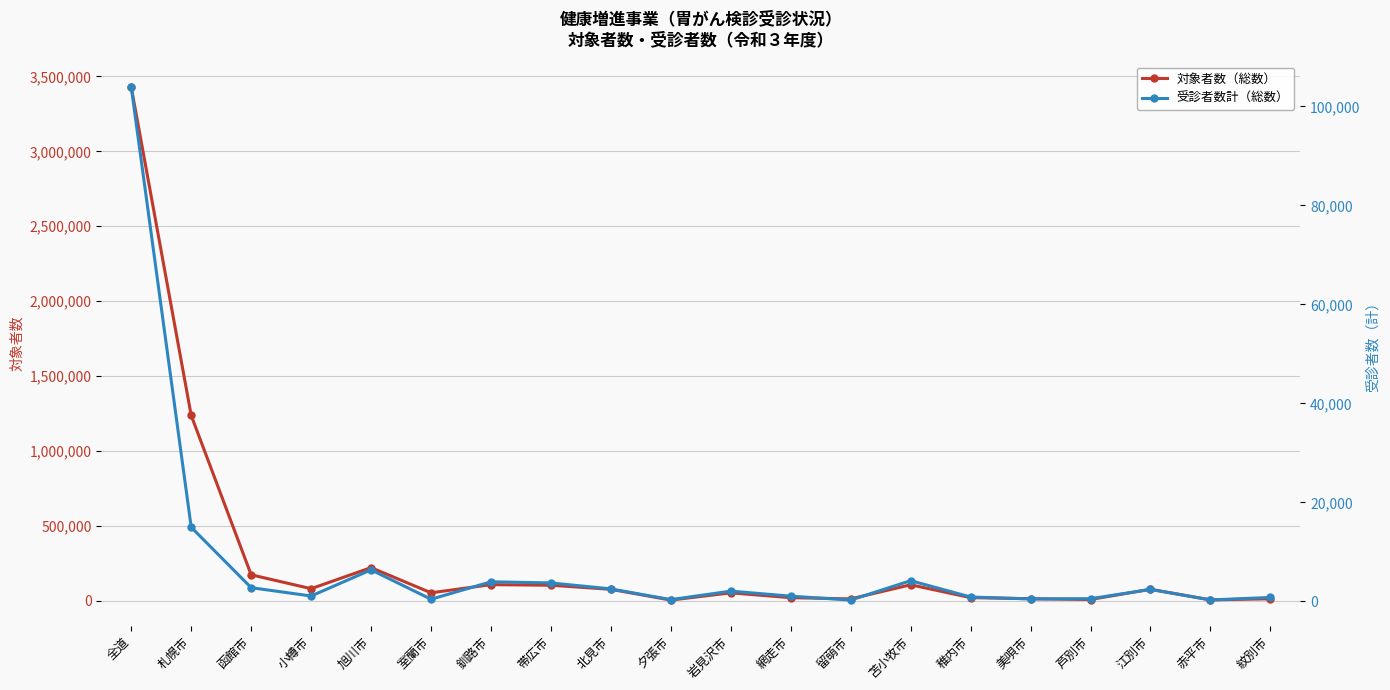

What is the value of the 受診者数計（総数） point at the 19th from the left?

284